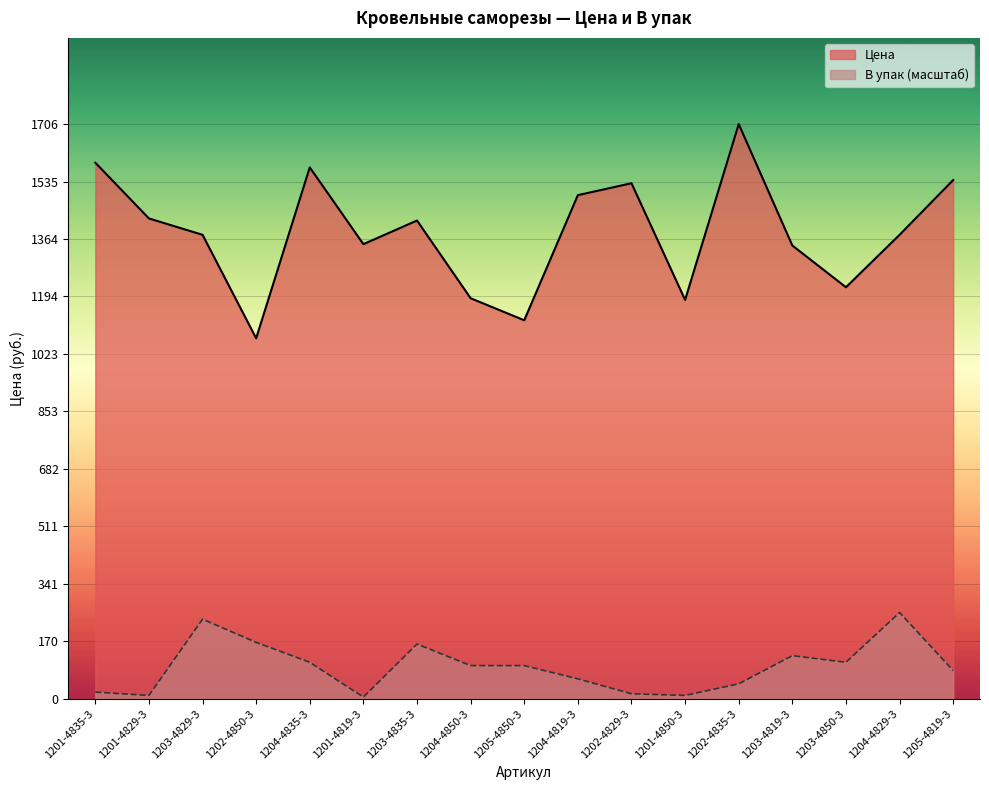

Where does the В упак series first go above 98?

1203-4829-3